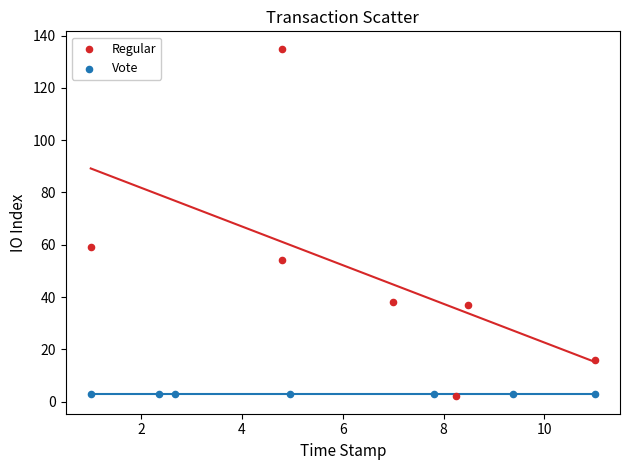

Which series contains the highest Y value?

Regular